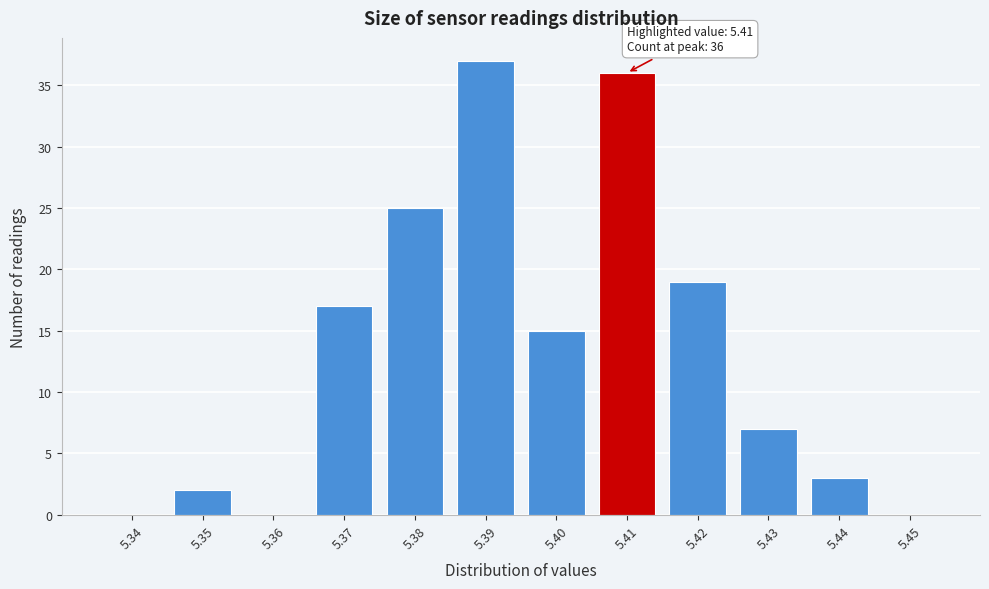

Reading left to right, what are all the values shown in this chart?

5.34=0	5.35=2	5.36=0	5.37=17	5.38=25	5.39=37	5.40=15	5.41=36	5.42=19	5.43=7	5.44=3	5.45=0